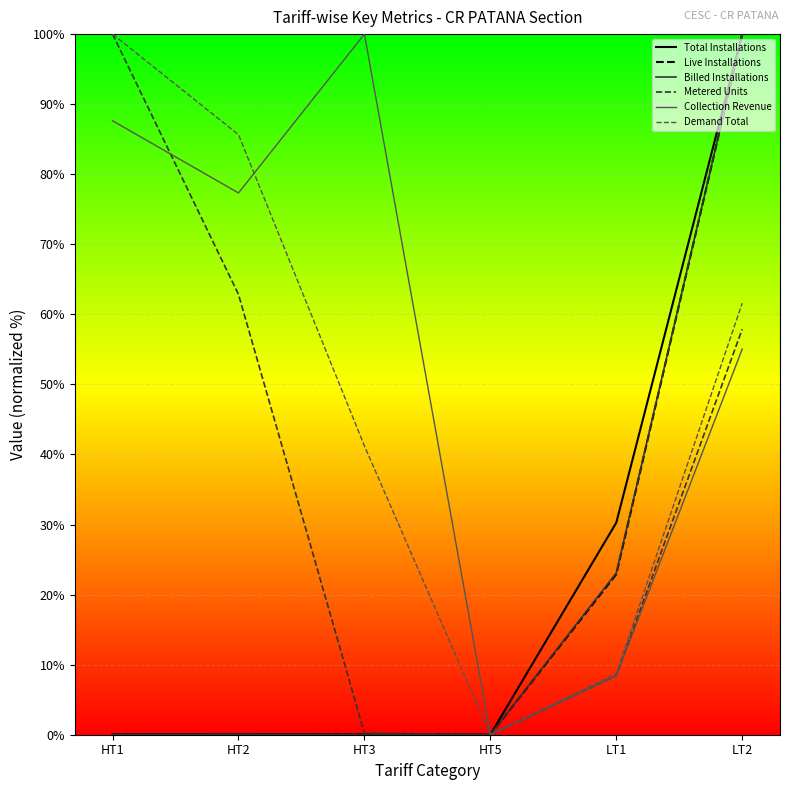

The value of Billed Installations at HT1 is 0.0. True or false?

True